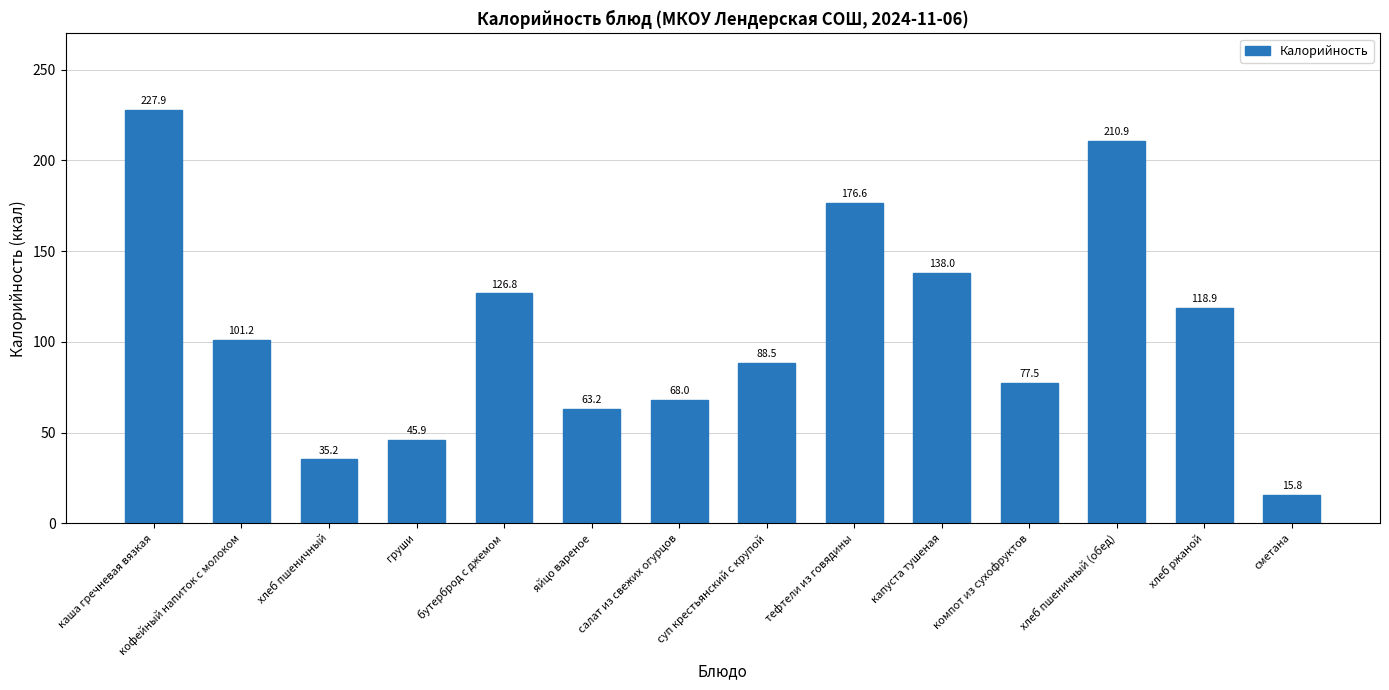

The value at бутерброд с джемом is 84.4. True or false?

False